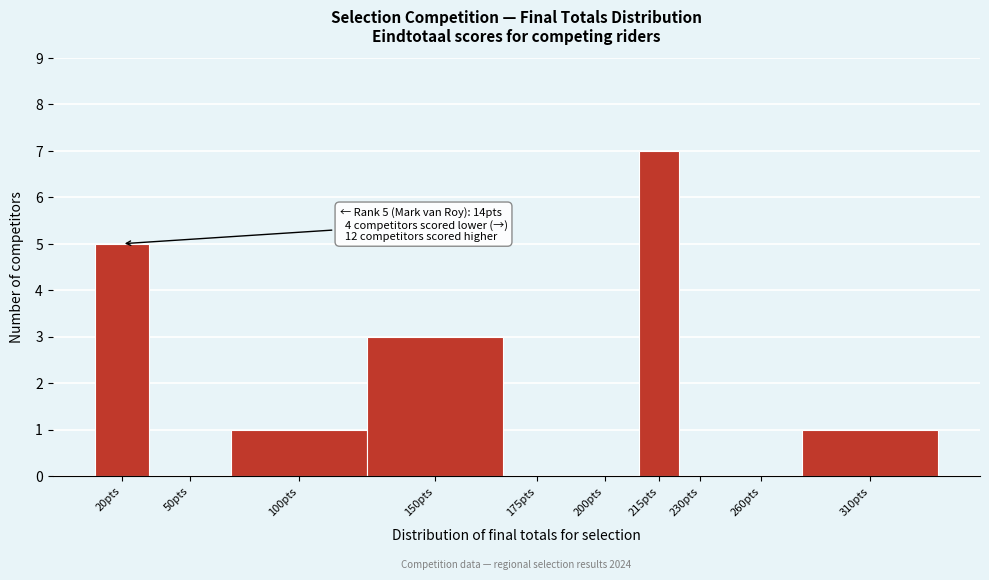

Reading left to right, list all the values displayed in this chart.

20pts=5	50pts=0	100pts=1	150pts=3	175pts=0	200pts=0	215pts=7	230pts=0	260pts=0	310pts=1